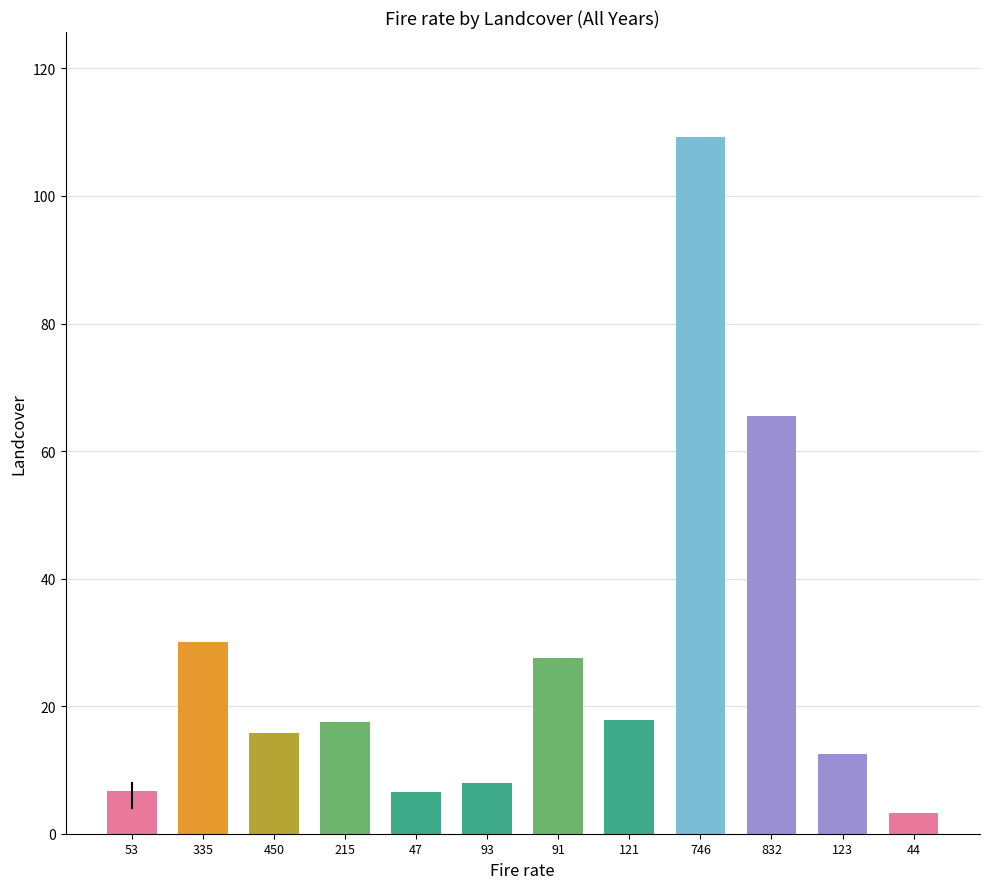

True or false: the data shows 17.5 at 215.

True